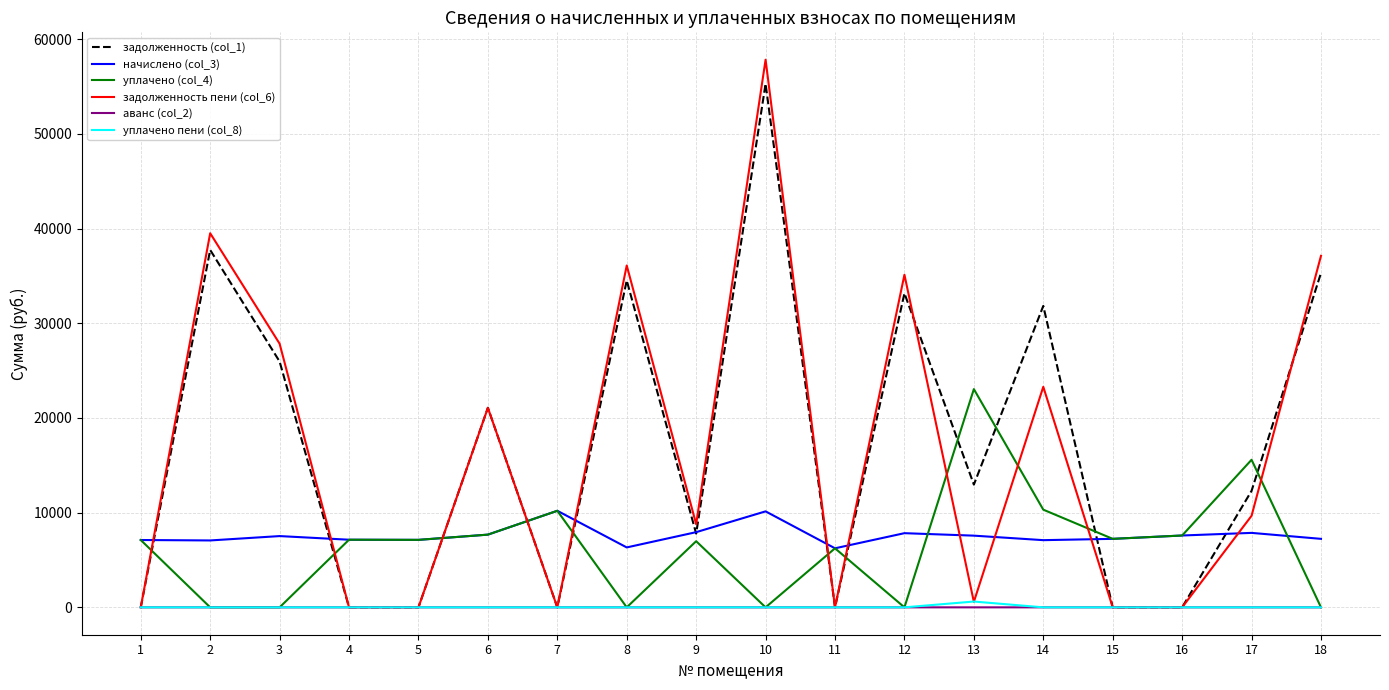

At which category does the chart reach its peak across all series?

10